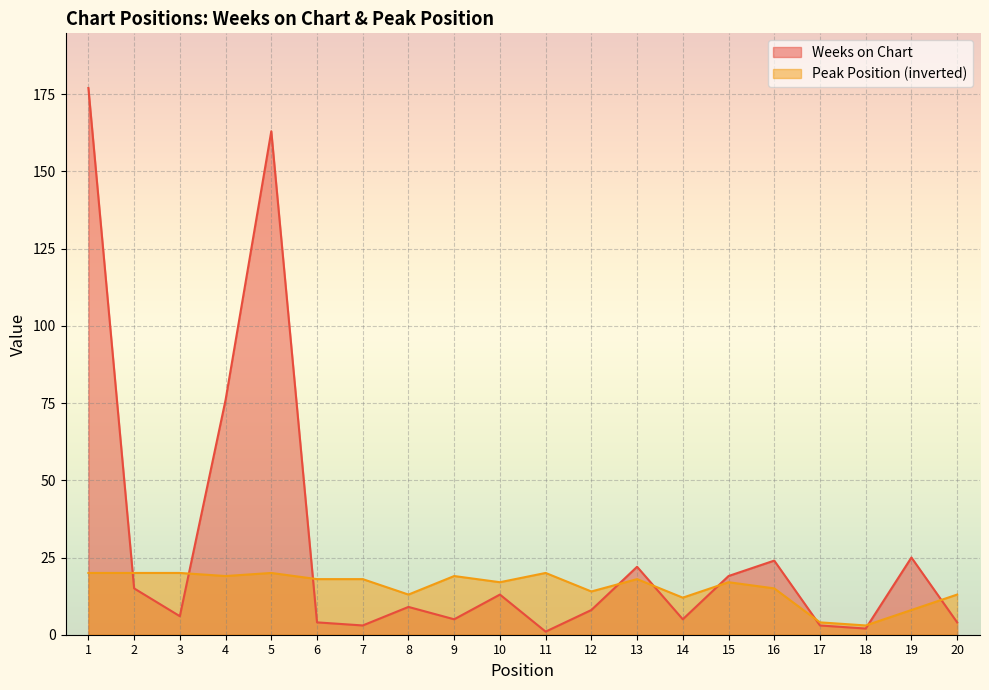

List the labels in order of Weeks on Chart value, smallest first.

11, 18, 7, 17, 6, 20, 9, 14, 3, 12, 8, 10, 2, 15, 13, 16, 19, 4, 5, 1